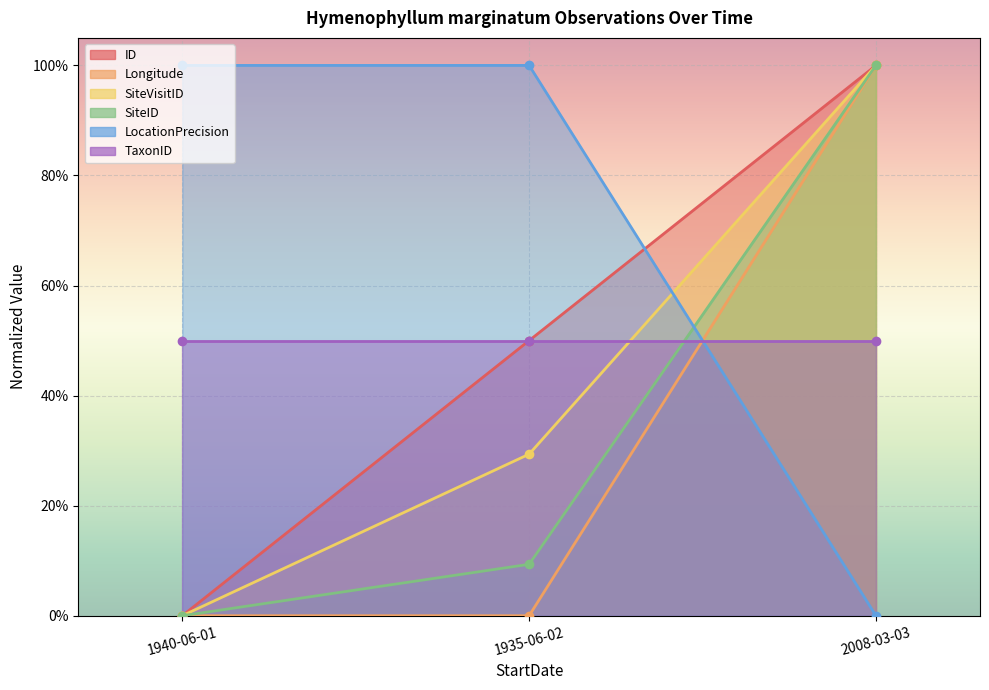

The value of LocationPrecision at 1935-06-02 is 1.0. True or false?

True